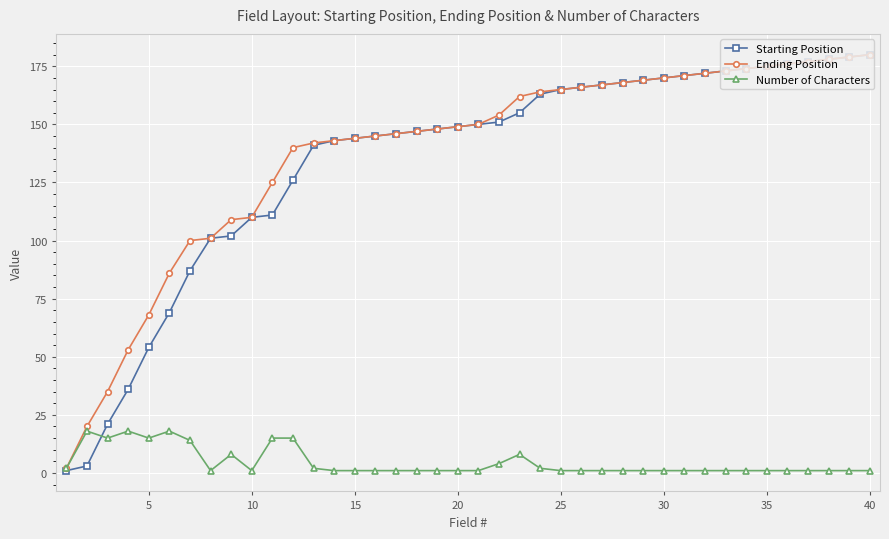

Which series has the largest range (max minus min)?

Starting Position